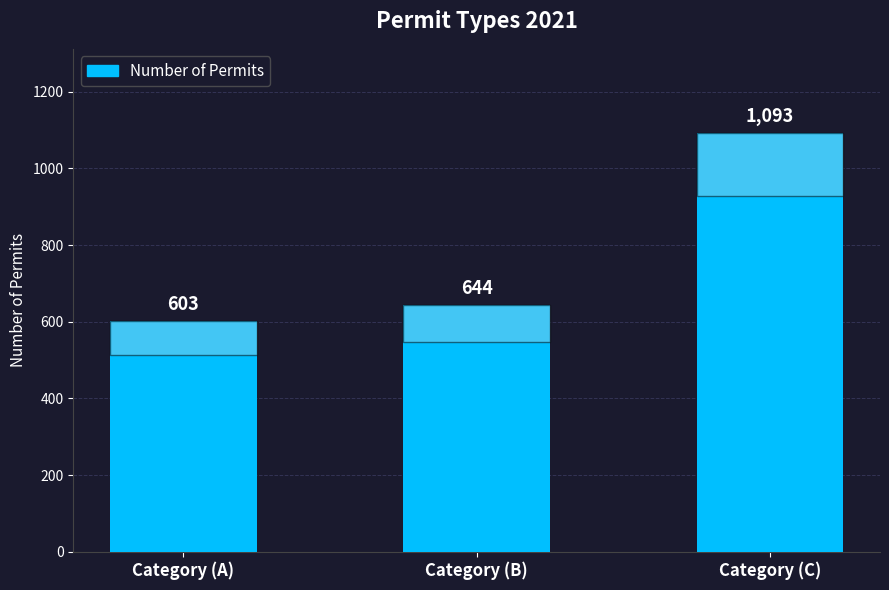

Approximately how many times larger is the value at Category (C) compared to Category (A)?

1.8